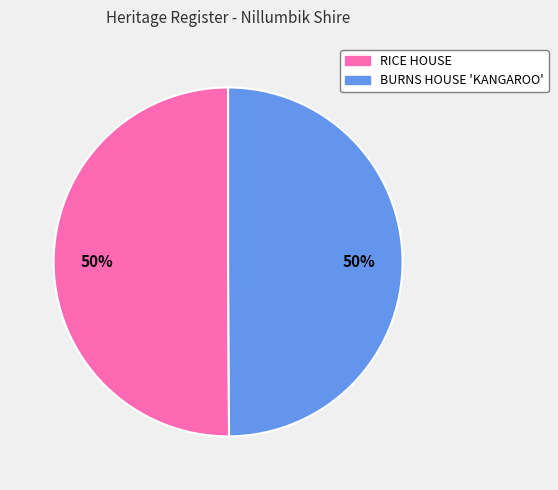

To the nearest percent, what is the average slice percentage?

50%